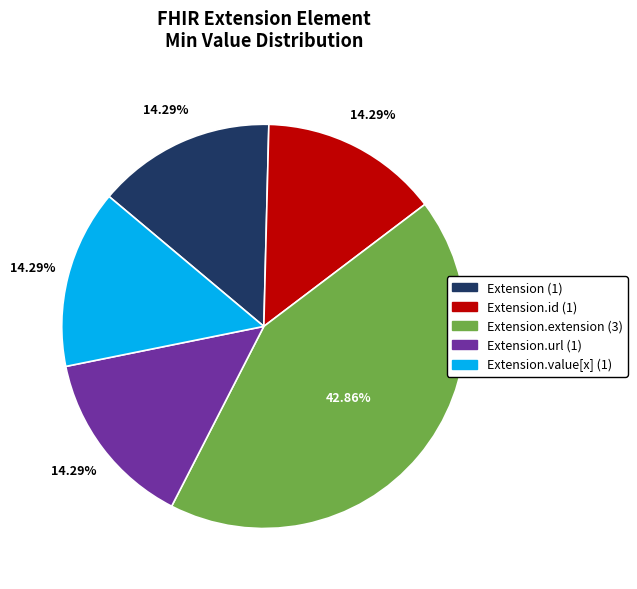

Does any single category account for the majority?

No